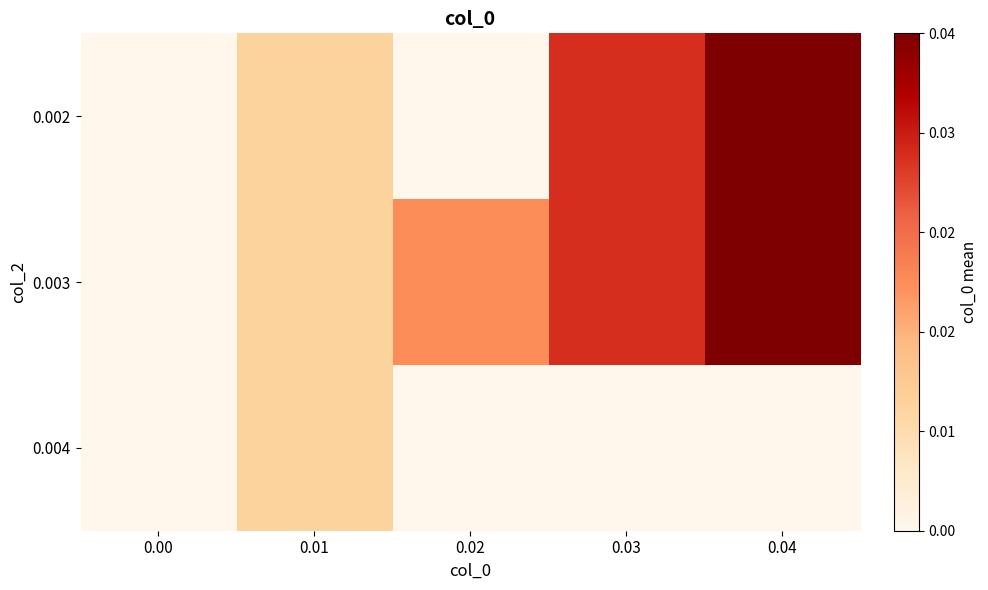

Rank the series by their maximum value, from lowest to highest.

0.004, 0.002, 0.003